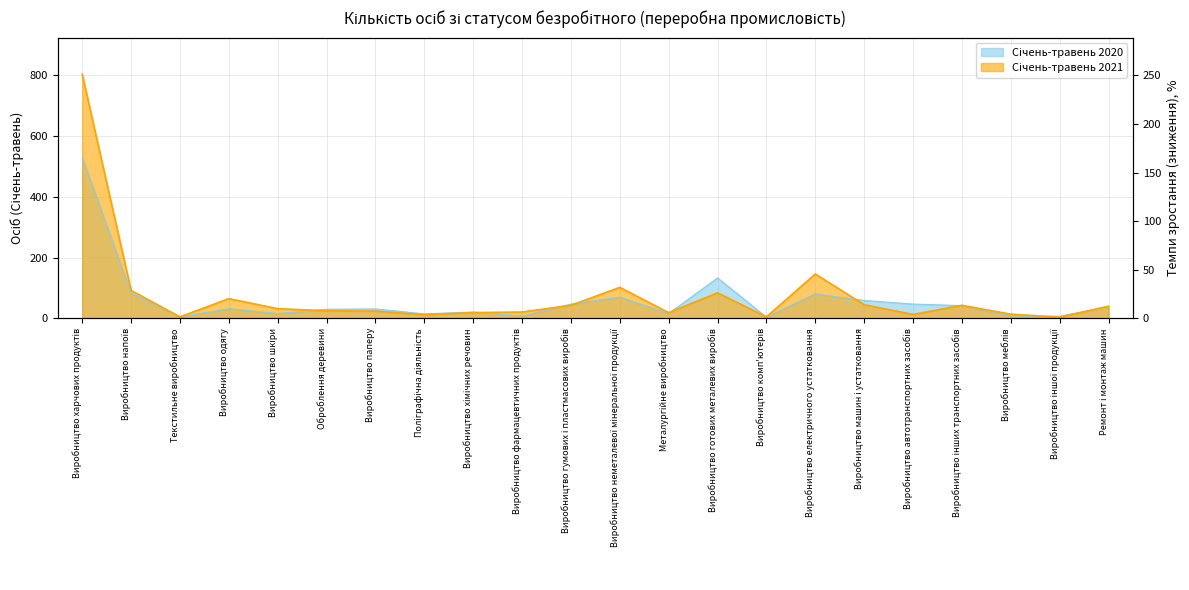

What are all the series names shown in the legend?

Січень-травень 2020, Січень-травень 2021